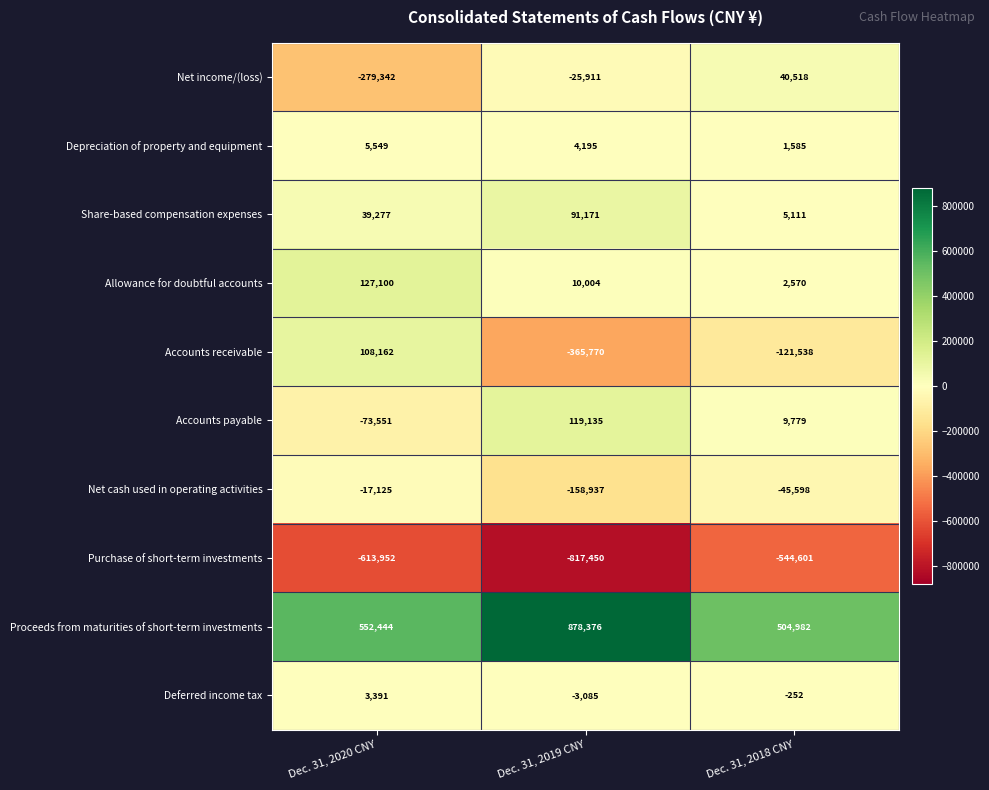

The Net cash used in operating activities series shows -3617 at Dec. 31, 2020 CNY. True or false?

False